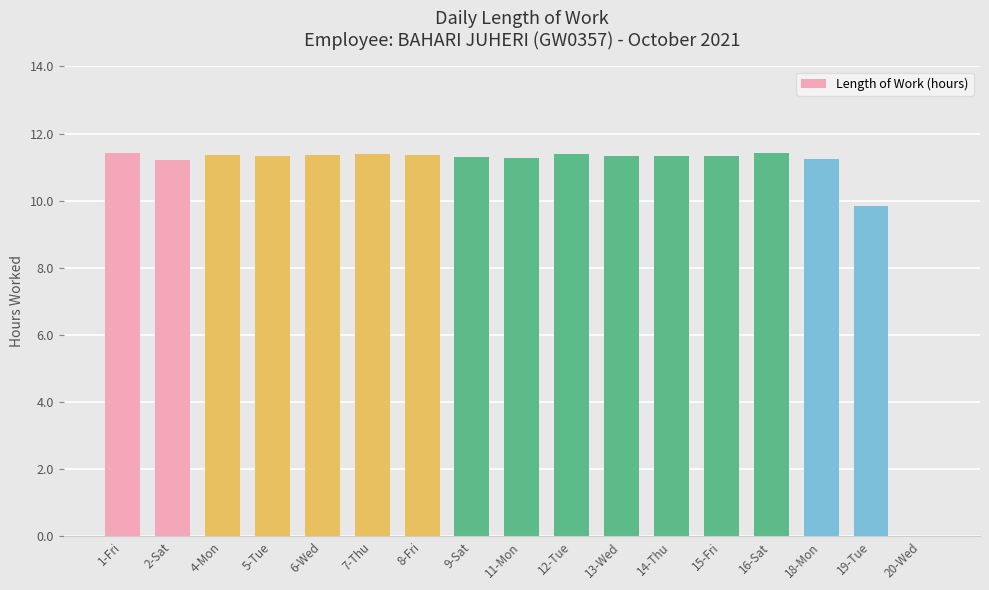

The value at 16-Sat is 11.4. True or false?

True